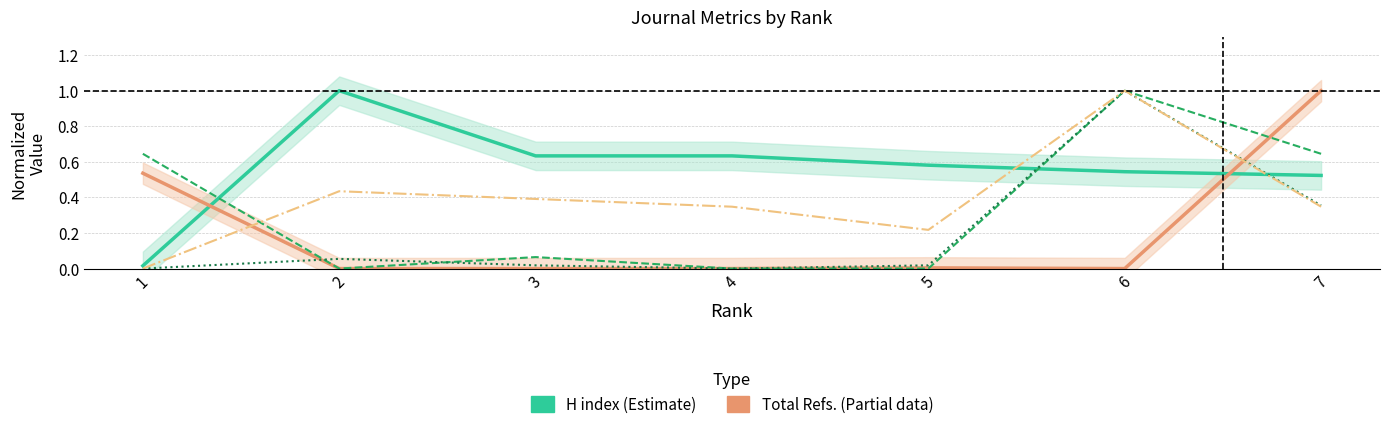

Reading left to right, extract all data points from this chart.

H index (Estimate): 1=0.0	2=1.0	3=0.6	4=0.6	5=0.6	6=0.5	7=0.5
Total Refs. (Partial): 1=0.5	2=0.0	3=0.0	4=0.0	5=0.0	6=0.0	7=1.0
Total Docs. (3years): 1=0.6	2=0.0	3=0.1	4=0.0	5=0.0	6=1.0	7=0.6
Citable Docs. (3years): 1=0.0	2=0.1	3=0.0	4=0.0	5=0.0	6=1.0	7=0.4
Total Docs. (2004): 1=0.0	2=0.4	3=0.4	4=0.3	5=0.2	6=1.0	7=0.3